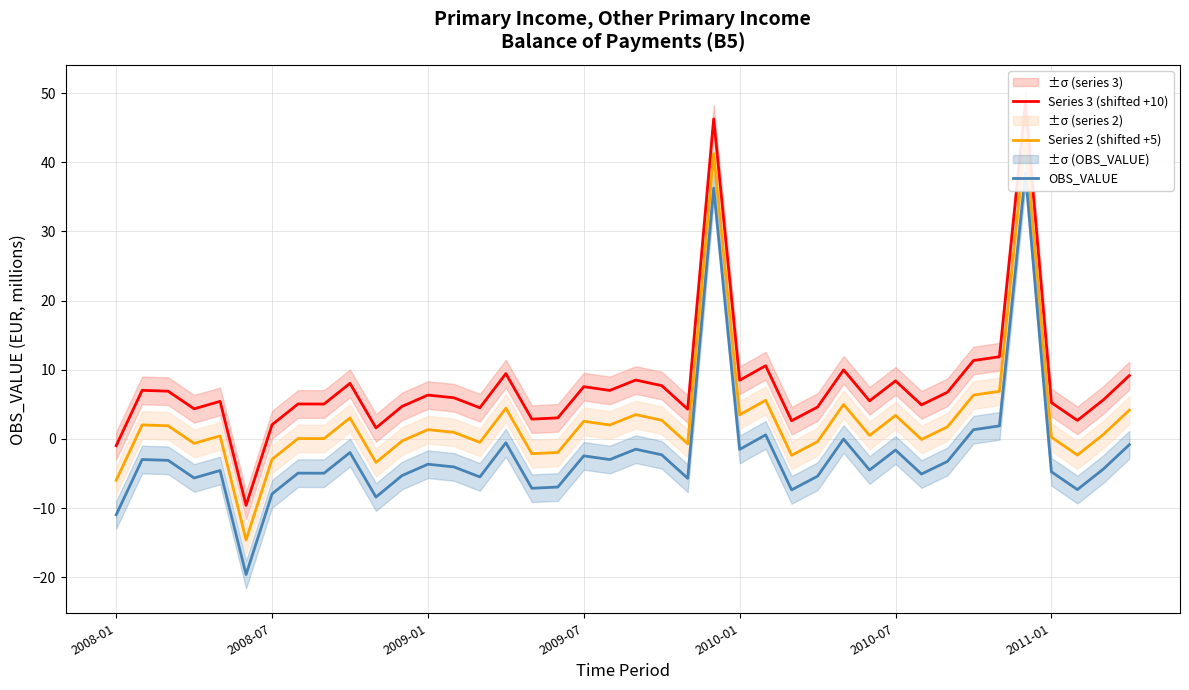

Does the chart have visible grid lines?

Yes